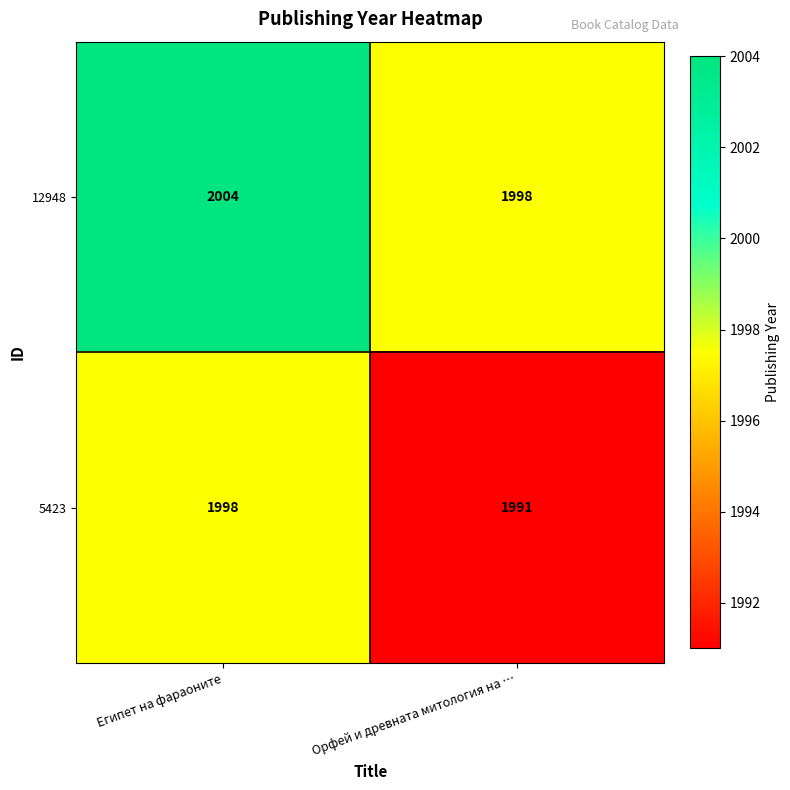

What is the smallest value displayed?

1991